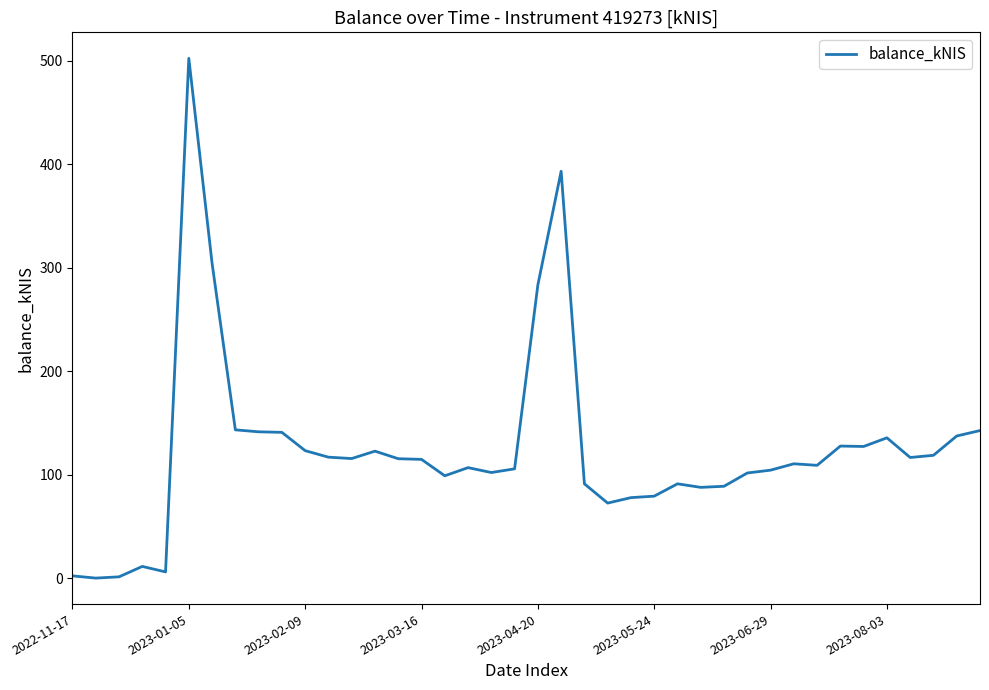

What is the difference between the maximum and minimum values?

502.3